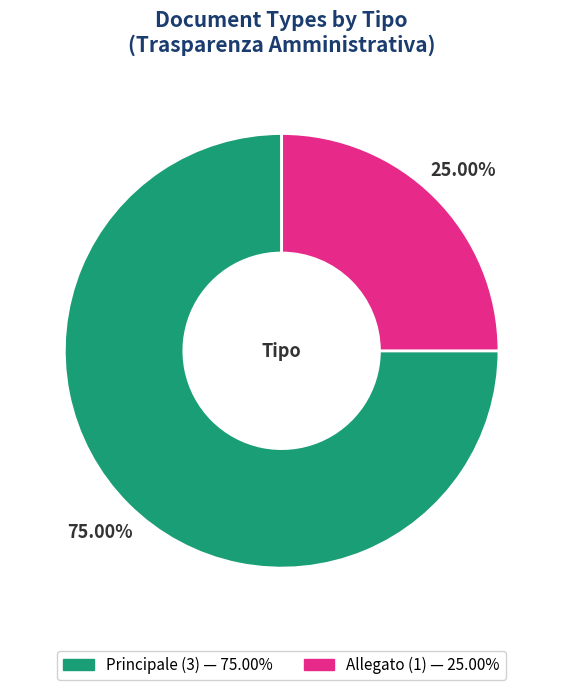

Is the sum of Allegato and Principale greater than half?

Yes